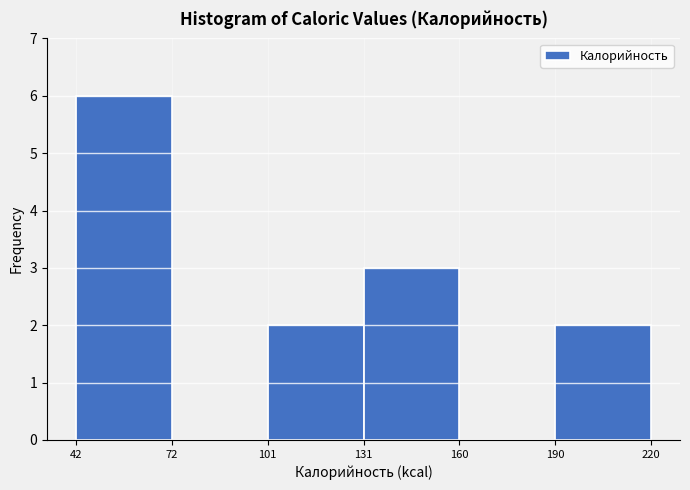

Reading left to right, list every bar in this chart as the range it spans on the x-axis followed by its height. The values are not printed on the chart, so give them approximately, as read against the axis.

42 to 72: 6
72 to 101: 0
101 to 131: 2
131 to 160: 3
160 to 190: 0
190 to 220: 2